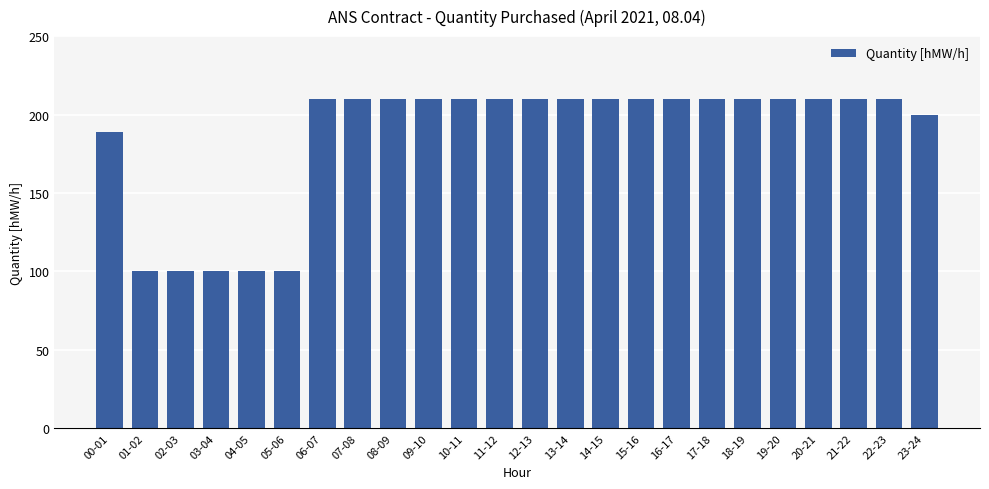

Reading right to left, what are all the values shown in this chart?

23-24=200	22-23=210	21-22=210	20-21=210	19-20=210	18-19=210	17-18=210	16-17=210	15-16=210	14-15=210	13-14=210	12-13=210	11-12=210	10-11=210	09-10=210	08-09=210	07-08=210	06-07=210	05-06=100	04-05=100	03-04=100	02-03=100	01-02=100	00-01=189